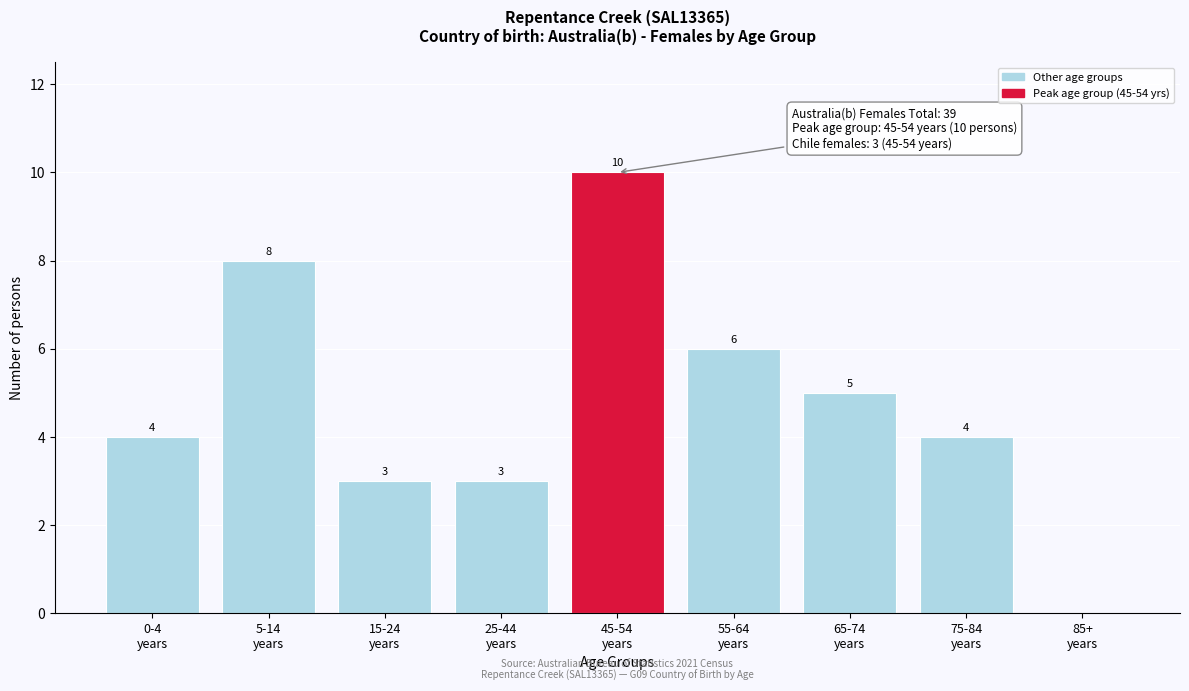

What is the maximum value shown in the chart?

10